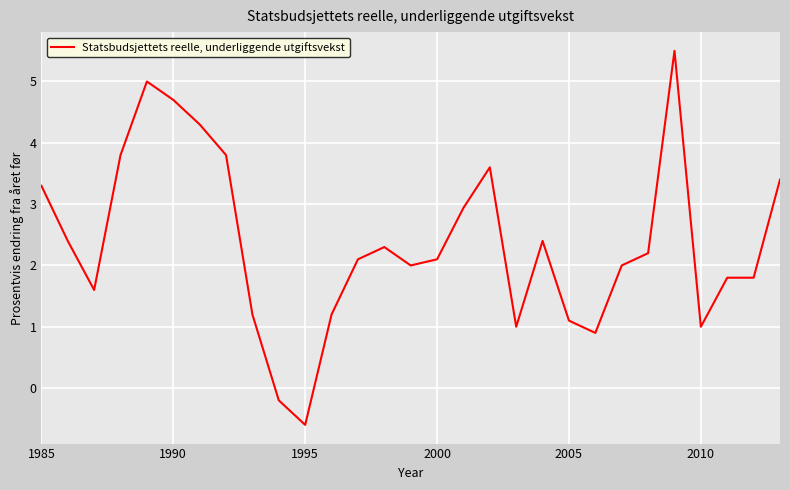

What is the minimum value shown in the chart?

-0.6